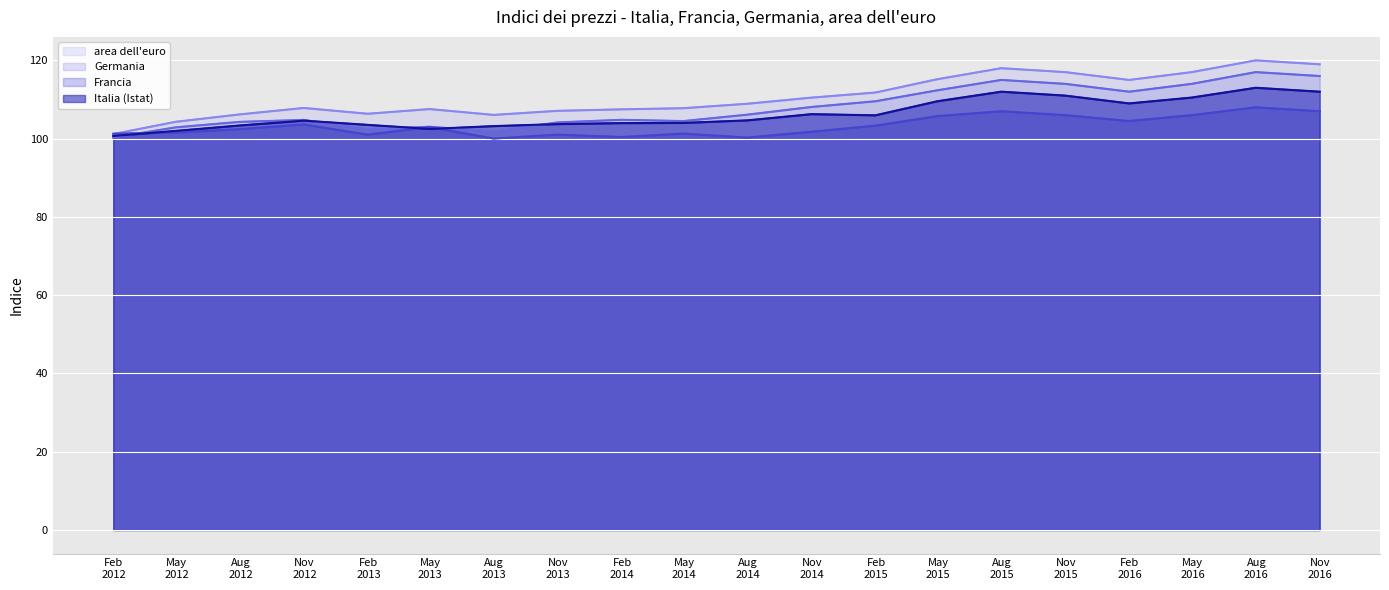

What is the label of the 3rd point from the right?

May
2016